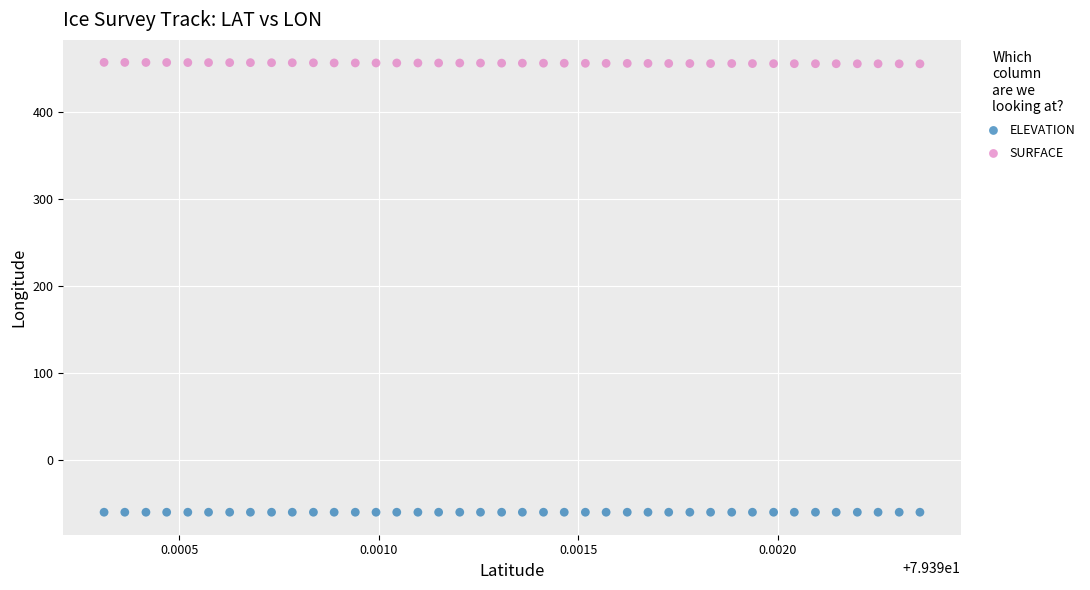

Across all data points, what is the range of Y values (max minus min)?

517.3